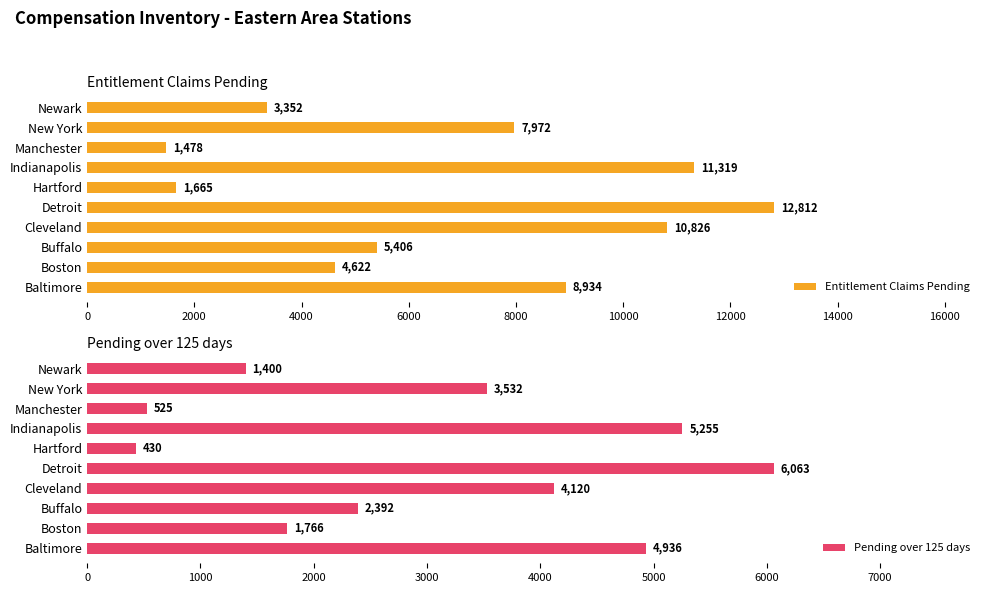

What value does the Entitlement Claims Pending series have at Boston, to the nearest 100?

4600